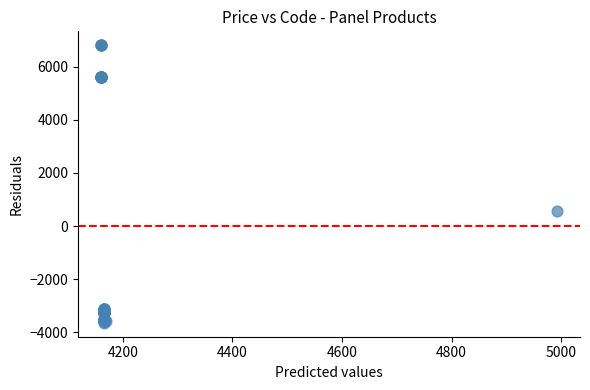

What Y value in the scatter plot is closest to 1580?

567.6